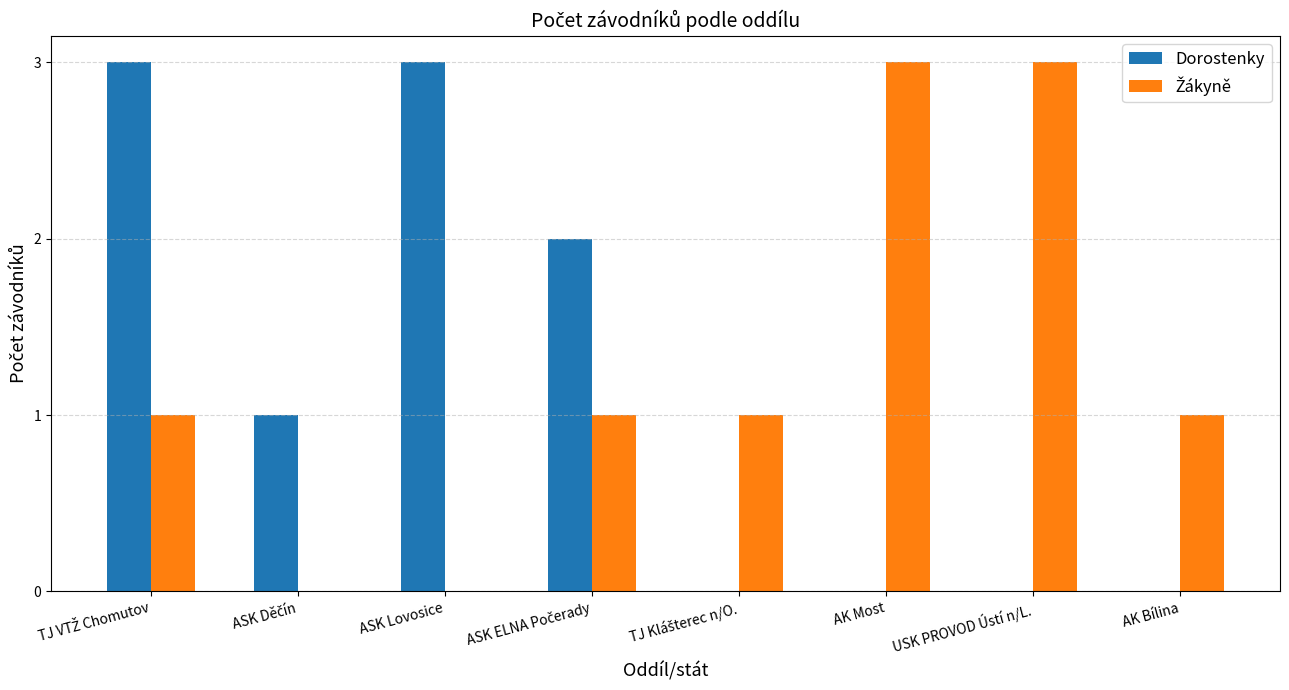

True or false: Dorostenky has a value of 3 at ASK Lovosice.

True